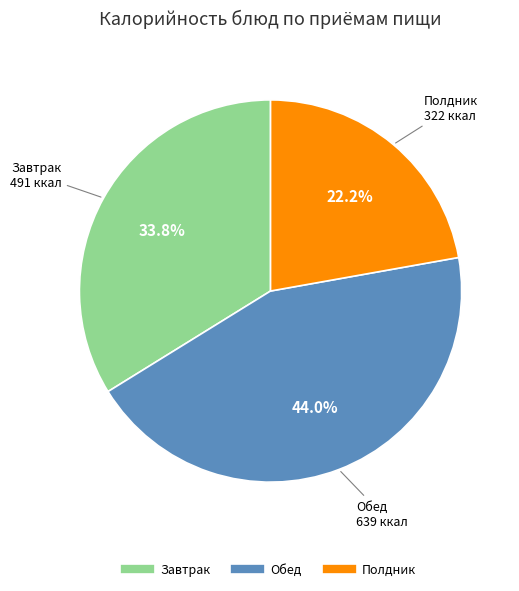

Is there any slice that represents more than half of the pie?

No